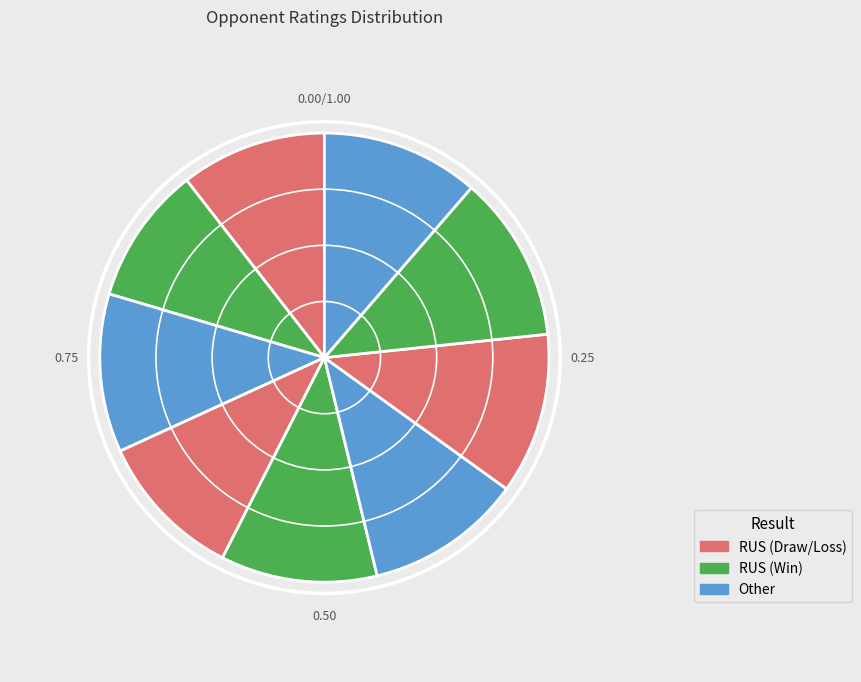

Does any single category account for the majority?

No